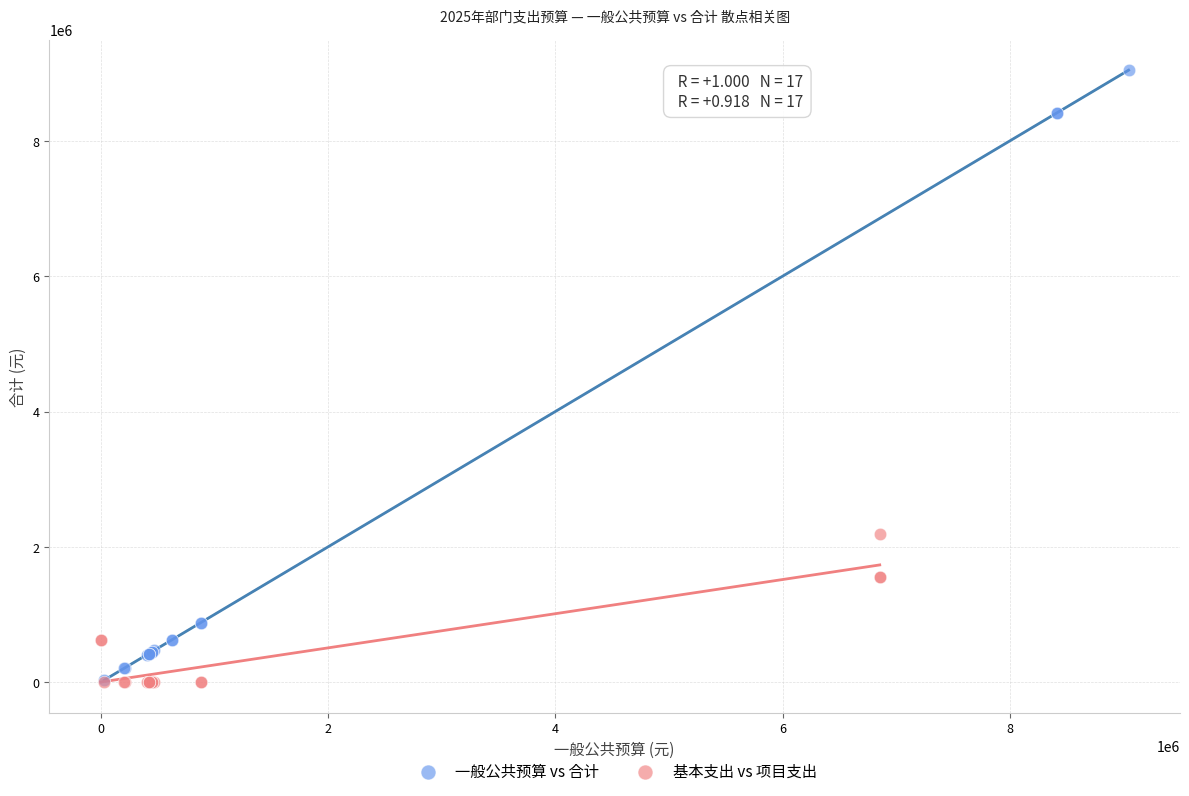

What are all the series names shown in the legend?

一般公共预算 vs 合计, 基本支出 vs 项目支出